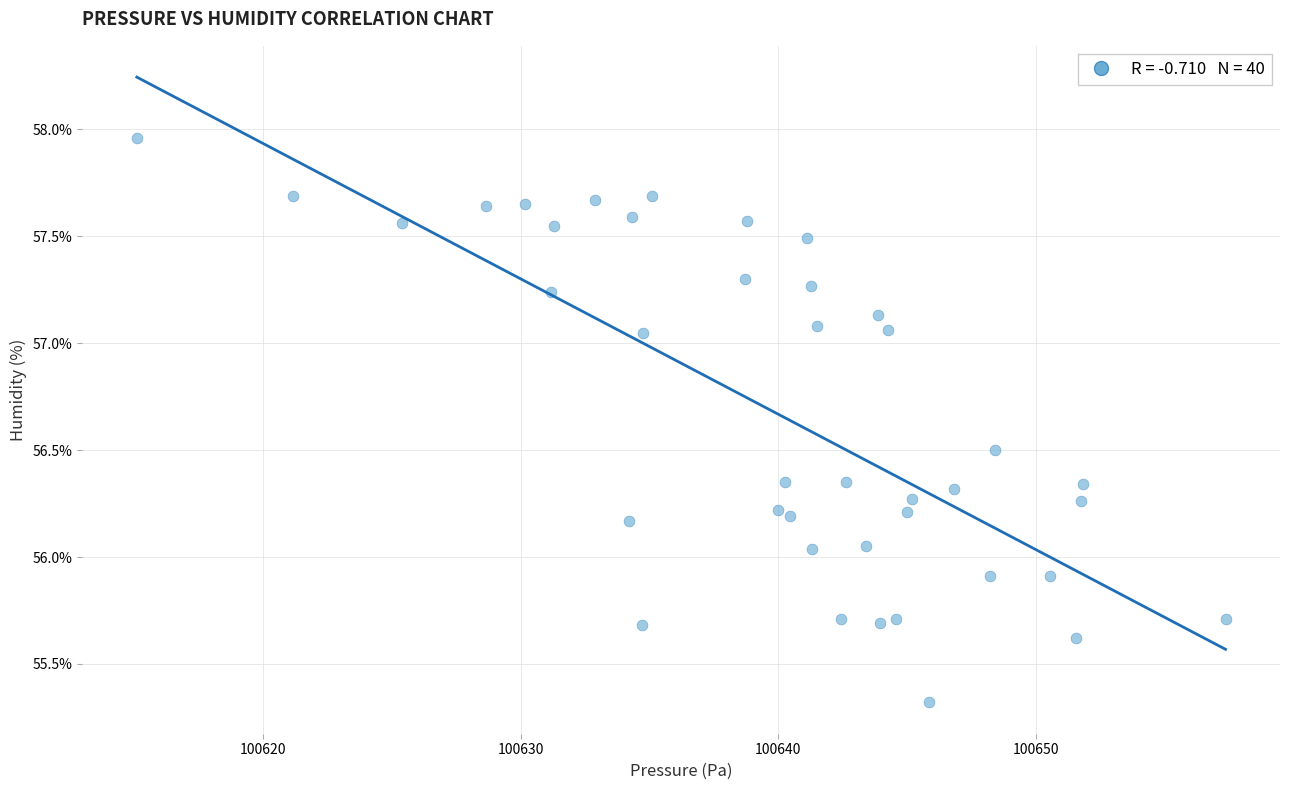

What is the range of X values (max minus min)?

42.3